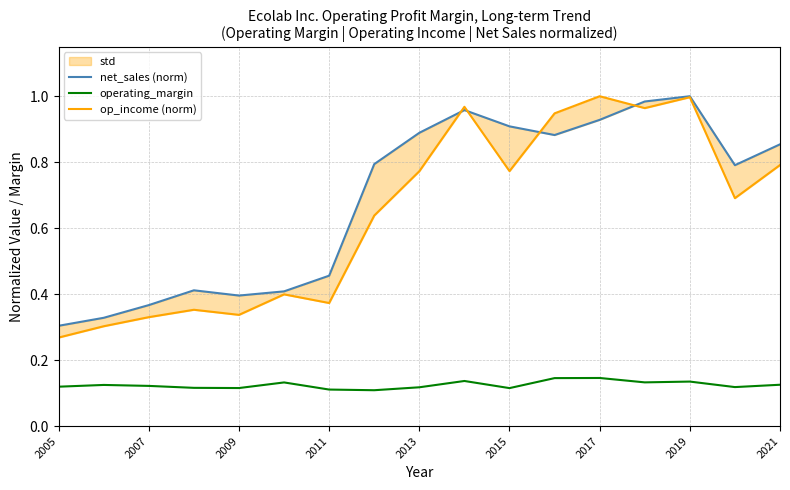

How many lines are shown in the chart?

3